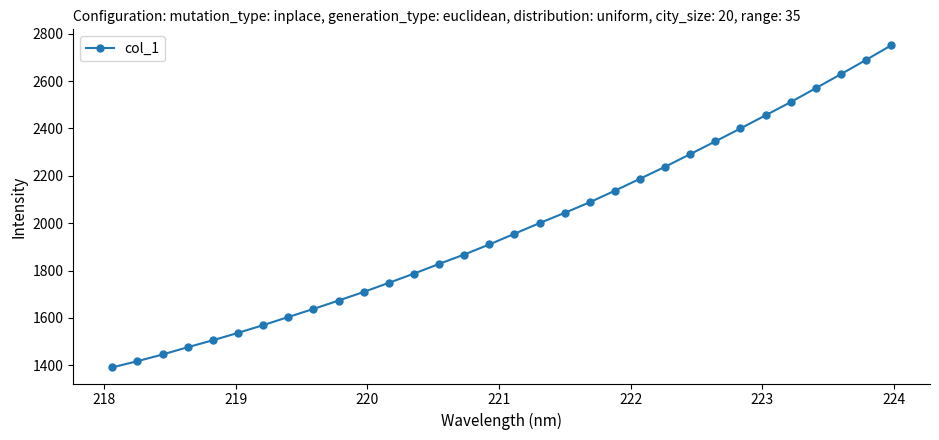

What is the value of the 11th point from the left?

1709.7